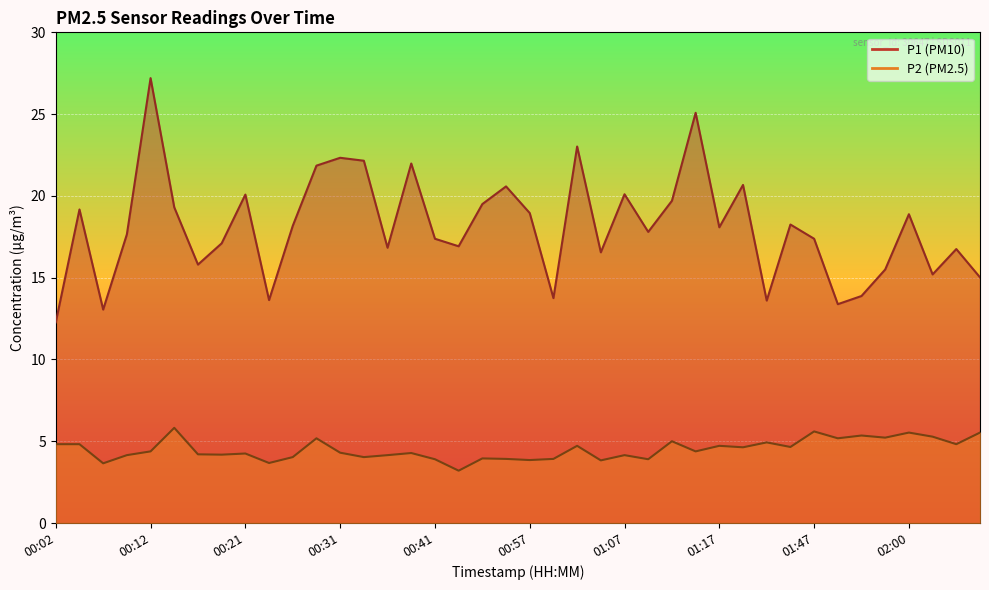

In P2 (line), how many points are lower than both neighbors (excluding endpoints)?

14